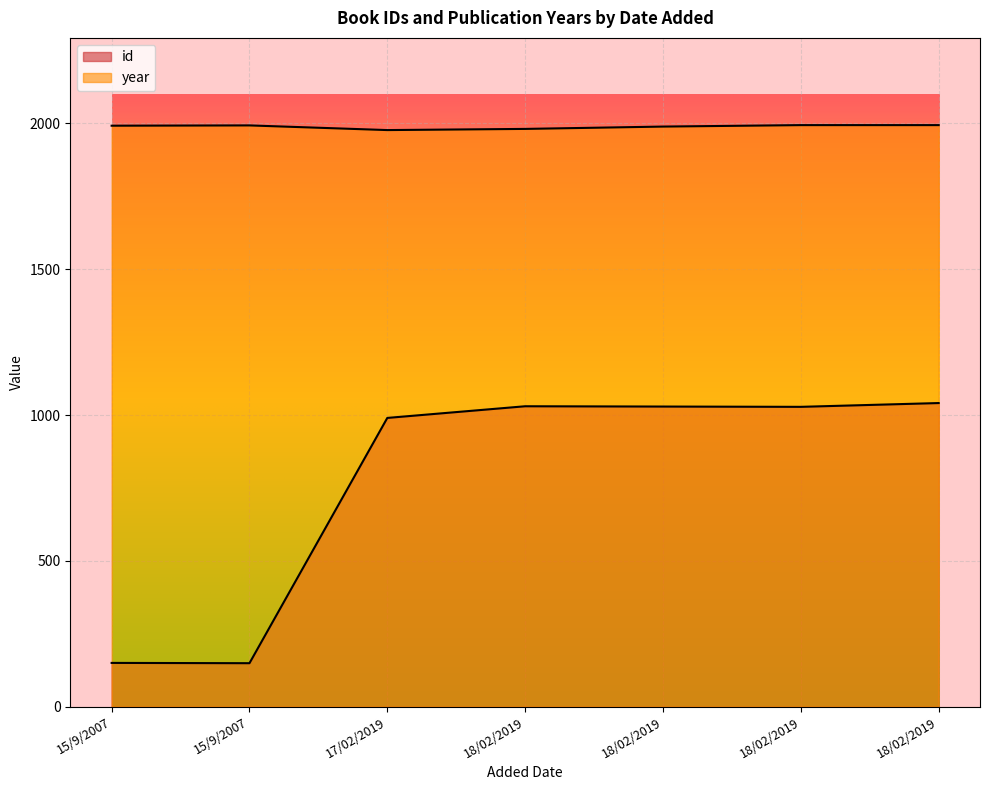

Is the value of id at 15/9/2007 greater than the value of year at 17/02/2019?

No